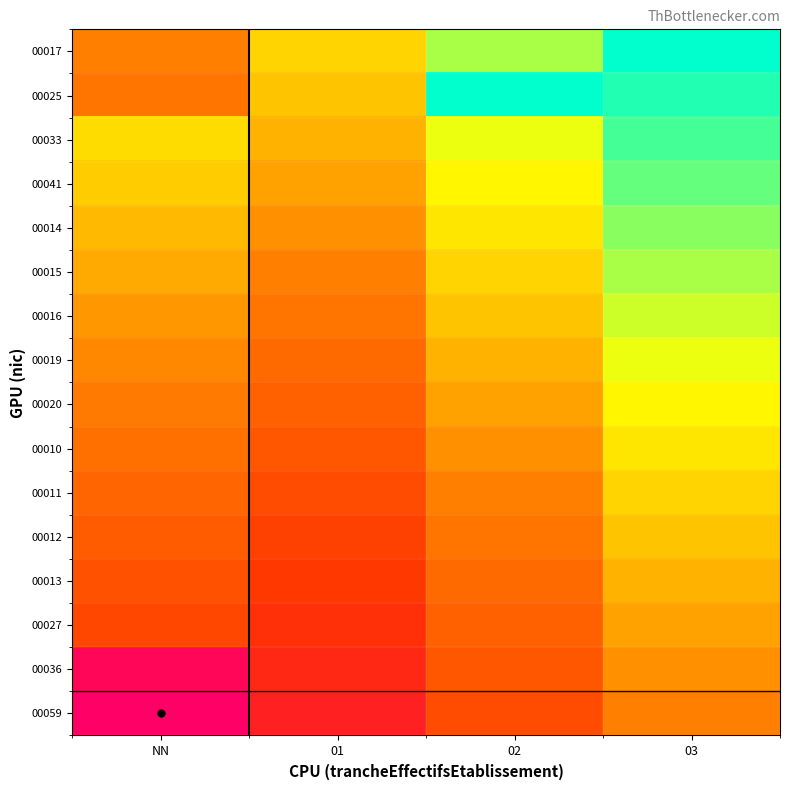

What is the total value across all series at 02?

3.2